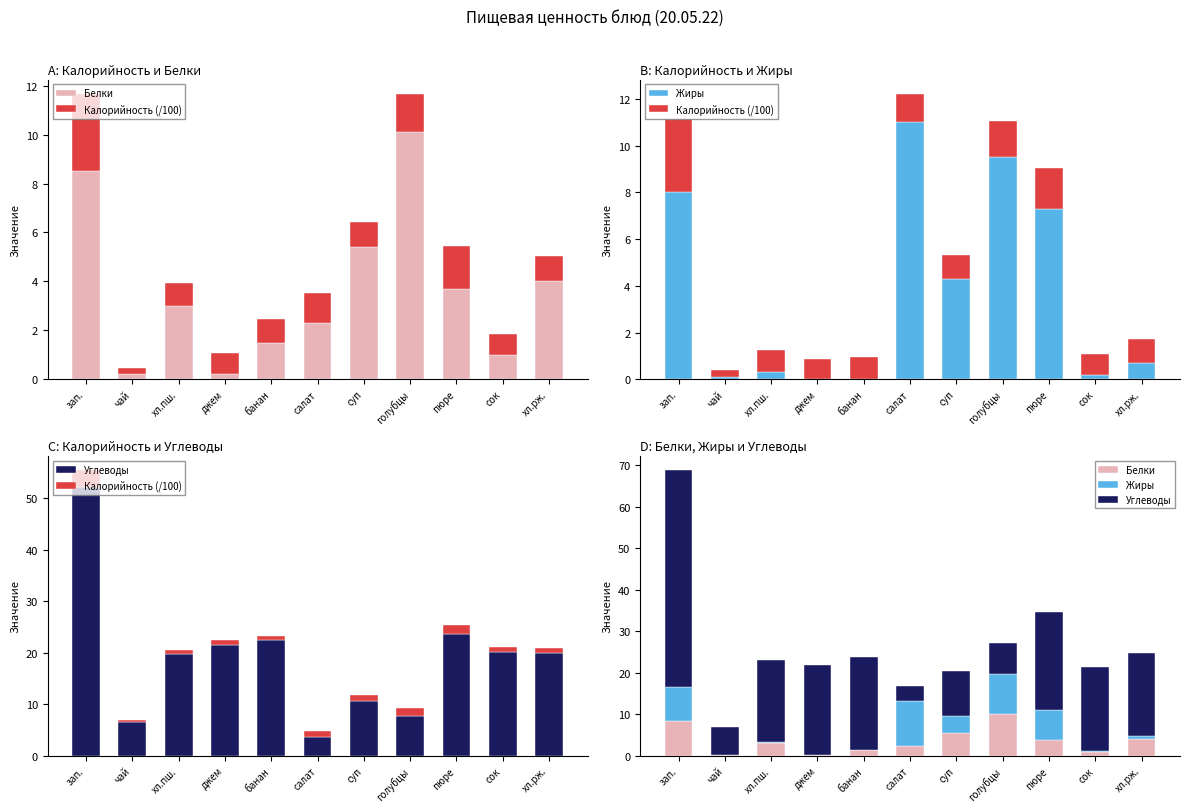

At which category is the sum across all series the highest?

зап.